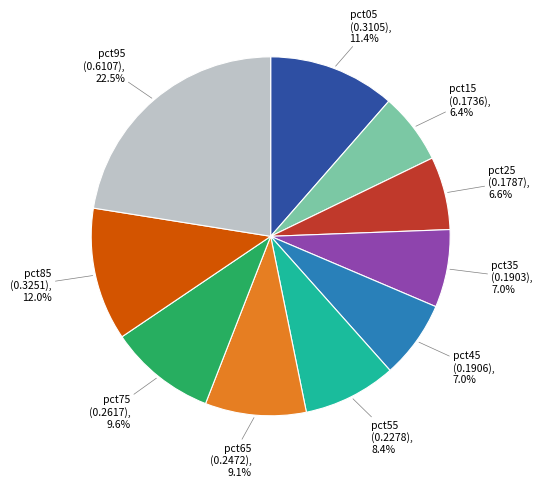

Does any single category account for the majority?

No